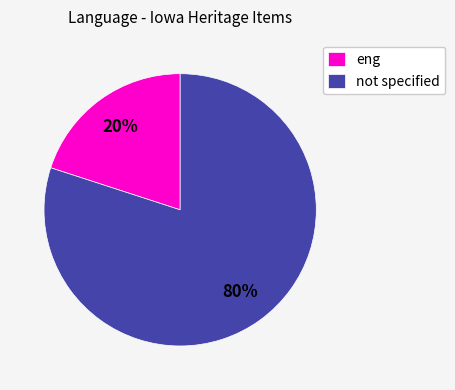

Which slice is the largest?

not specified